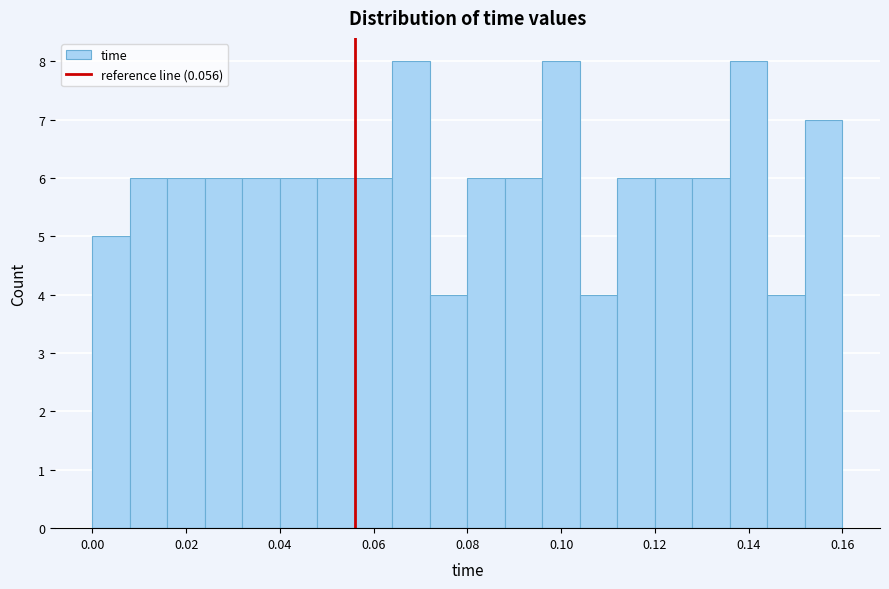

Reading left to right, list every bar in this chart as the range it spans on the x-axis followed by its height. The values are not printed on the chart, so give them approximately, as read against the axis.

0.000 to 0.008: 5
0.008 to 0.016: 6
0.016 to 0.024: 6
0.024 to 0.032: 6
0.032 to 0.040: 6
0.040 to 0.048: 6
0.048 to 0.056: 6
0.056 to 0.064: 6
0.064 to 0.072: 8
0.072 to 0.080: 4
0.080 to 0.088: 6
0.088 to 0.096: 6
0.096 to 0.104: 8
0.104 to 0.112: 4
0.112 to 0.120: 6
0.120 to 0.128: 6
0.128 to 0.136: 6
0.136 to 0.144: 8
0.144 to 0.152: 4
0.152 to 0.160: 7